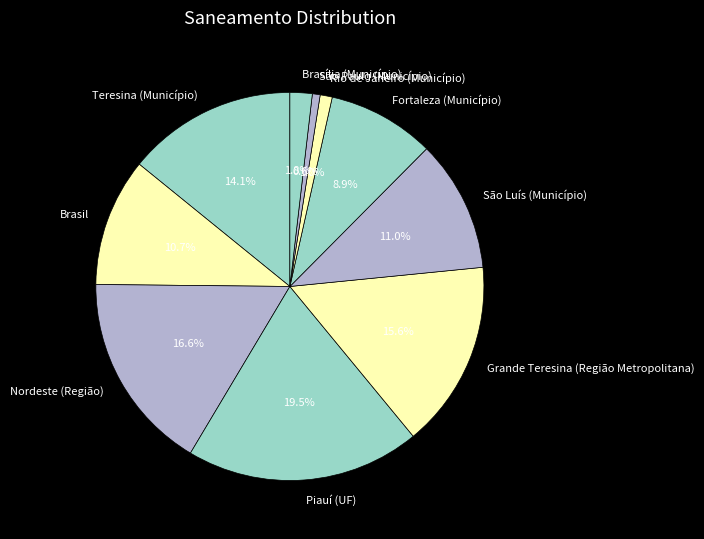

To the nearest percent, what portion does São Paulo (Município) represent?

1%